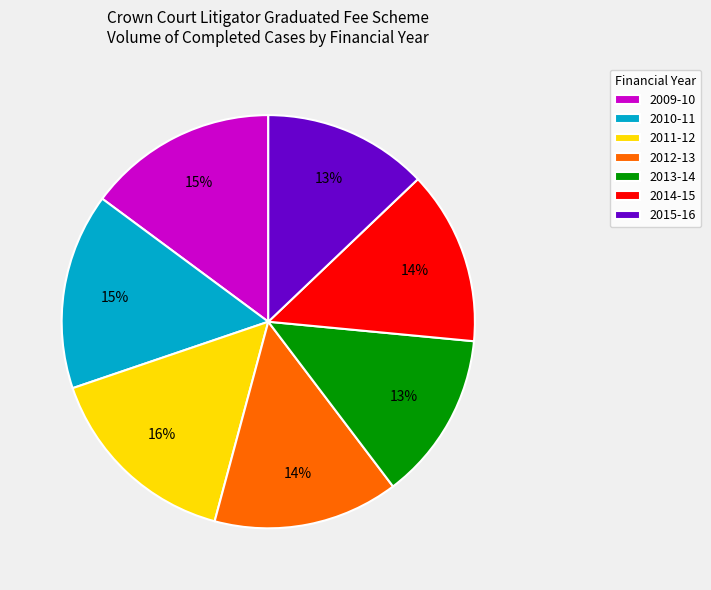

Is there a majority slice in this chart?

No